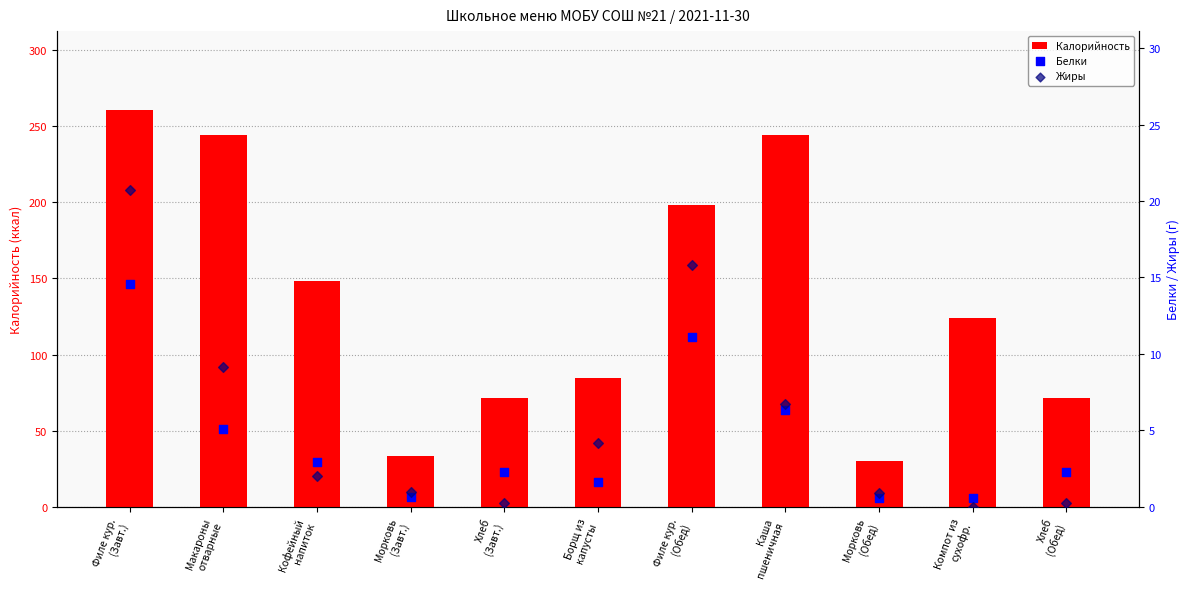

What are all the series names shown in the legend?

Калорийность, Белки, Жиры